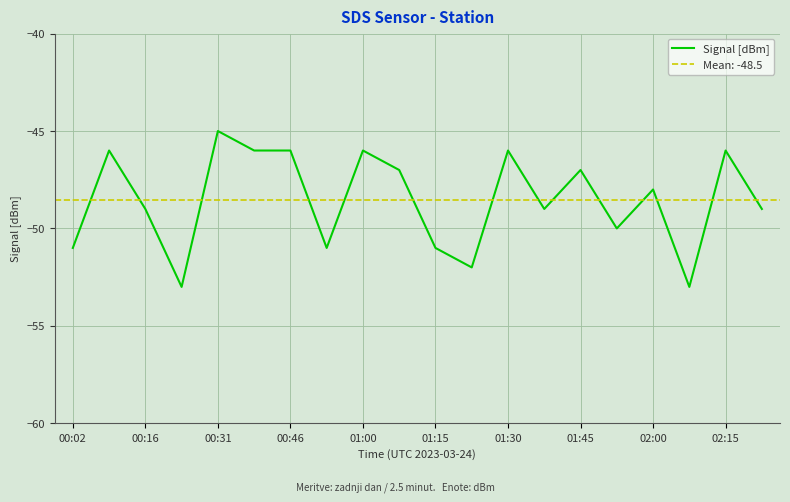

True or false: Signal [dBm] has a value of -33 at 00:02.

False